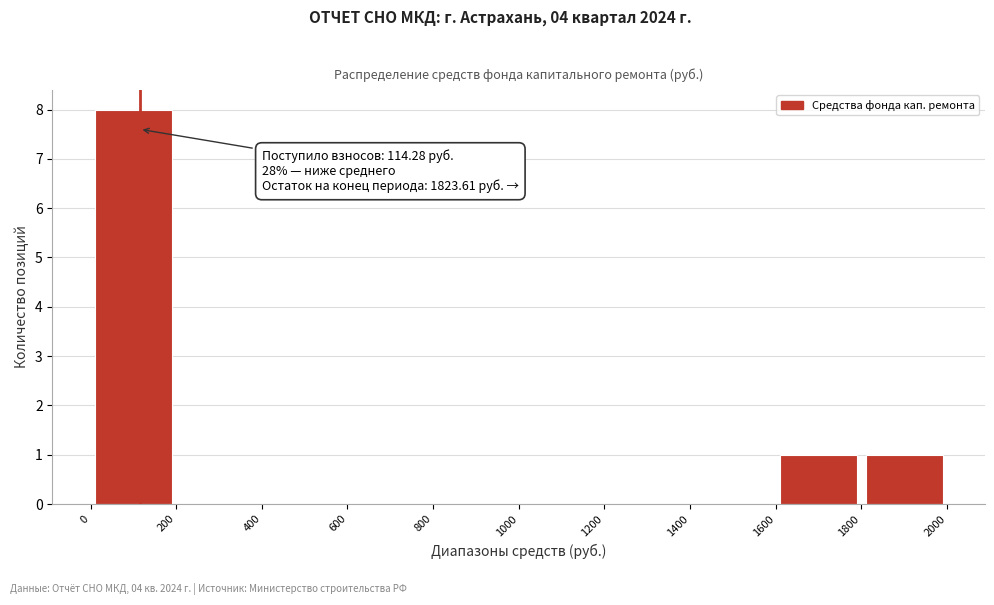

Which range on the x-axis has the tallest bar?

0 to 200